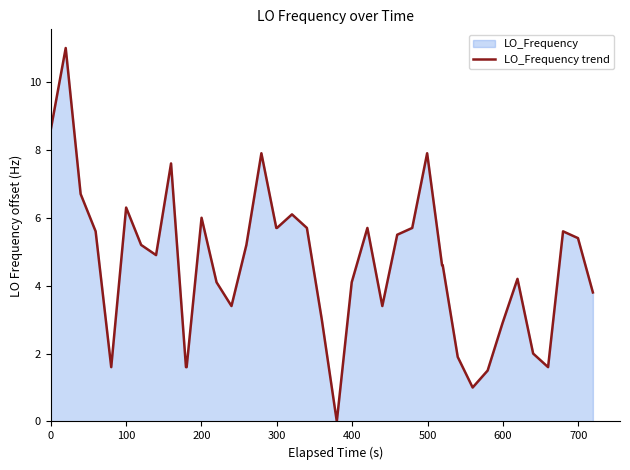

What is the difference between the maximum and minimum values?

11.0